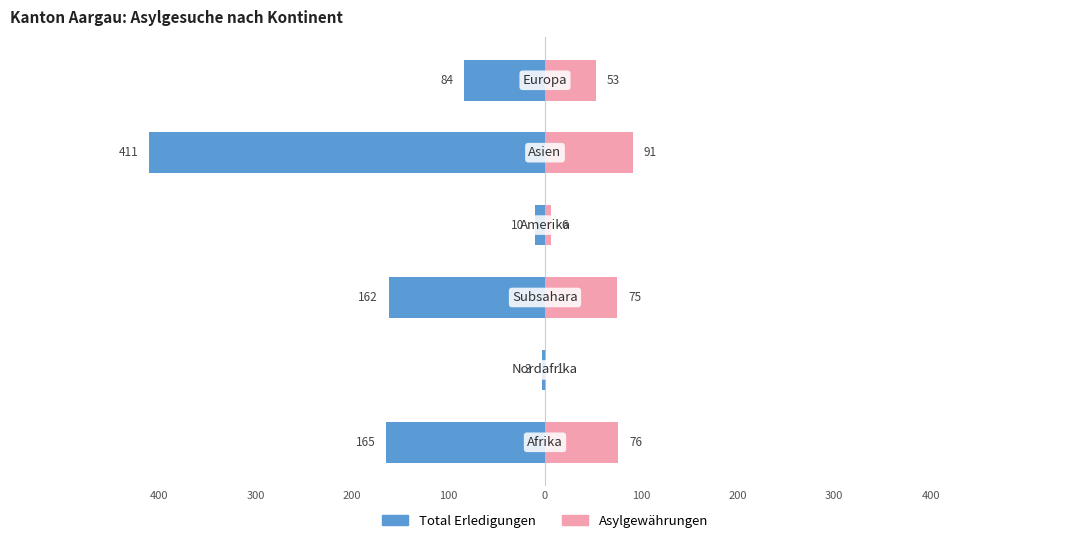

Reading right to left, transcribe all the data shown in this chart.

Total Erledigungen: -84	-411	-10	-162	-3	-165
Asylgewährungen: 53	91	6	75	1	76